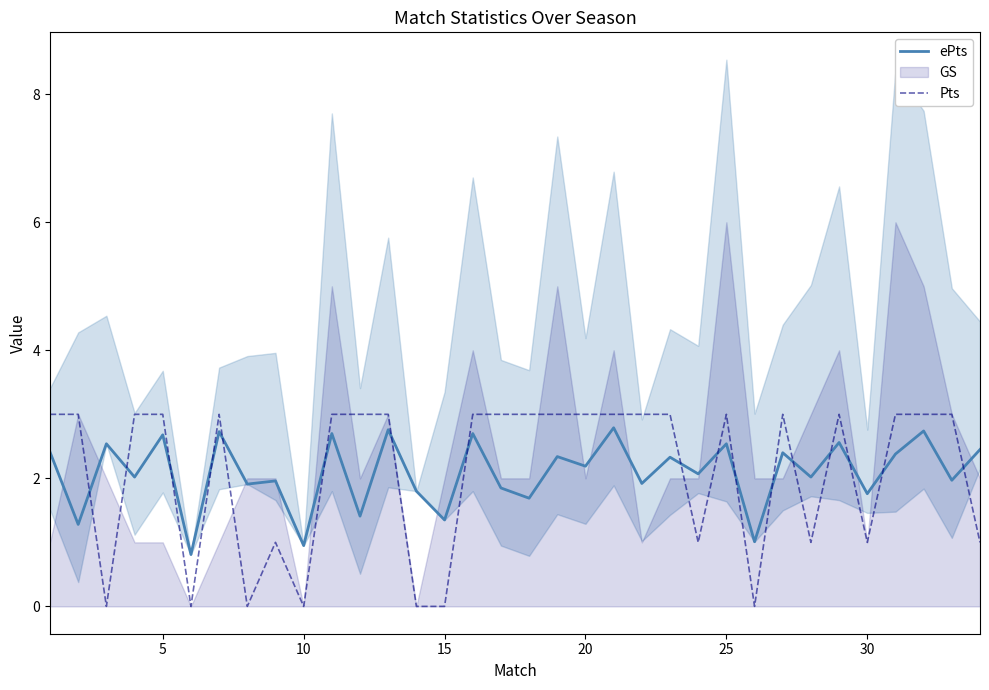

How many times do ePts and Pts cross each other?

17